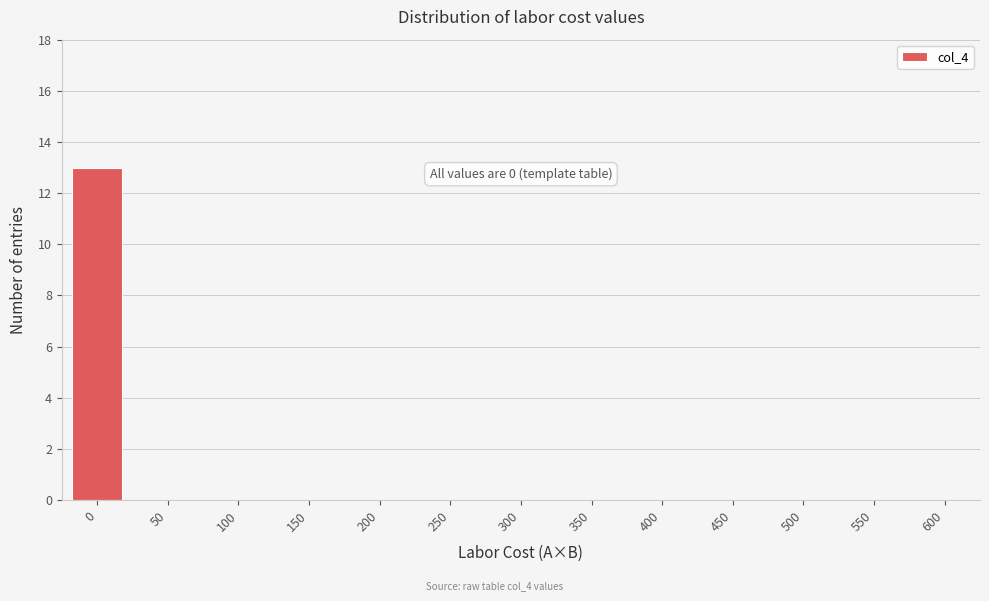

Reading left to right, transcribe all the data shown in this chart.

0=13	50=0	100=0	150=0	200=0	250=0	300=0	350=0	400=0	450=0	500=0	550=0	600=0